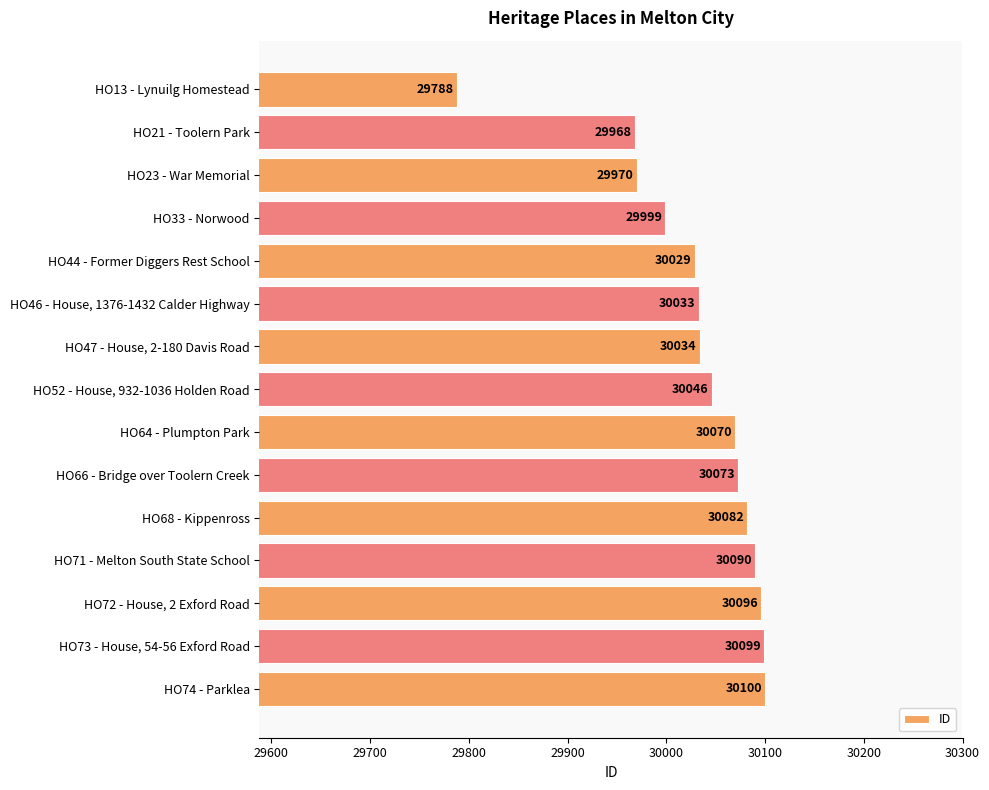

List the labels in order of value, largest first.

HO74 - Parklea, HO73 - House, 54-56 Exford Road, HO72 - House, 2 Exford Road, HO71 - Melton South State School, HO68 - Kippenross, HO66 - Bridge over Toolern Creek, HO64 - Plumpton Park, HO52 - House, 932-1036 Holden Road, HO47 - House, 2-180 Davis Road, HO46 - House, 1376-1432 Calder Highway, HO44 - Former Diggers Rest School, HO33 - Norwood, HO23 - War Memorial, HO21 - Toolern Park, HO13 - Lynuilg Homestead